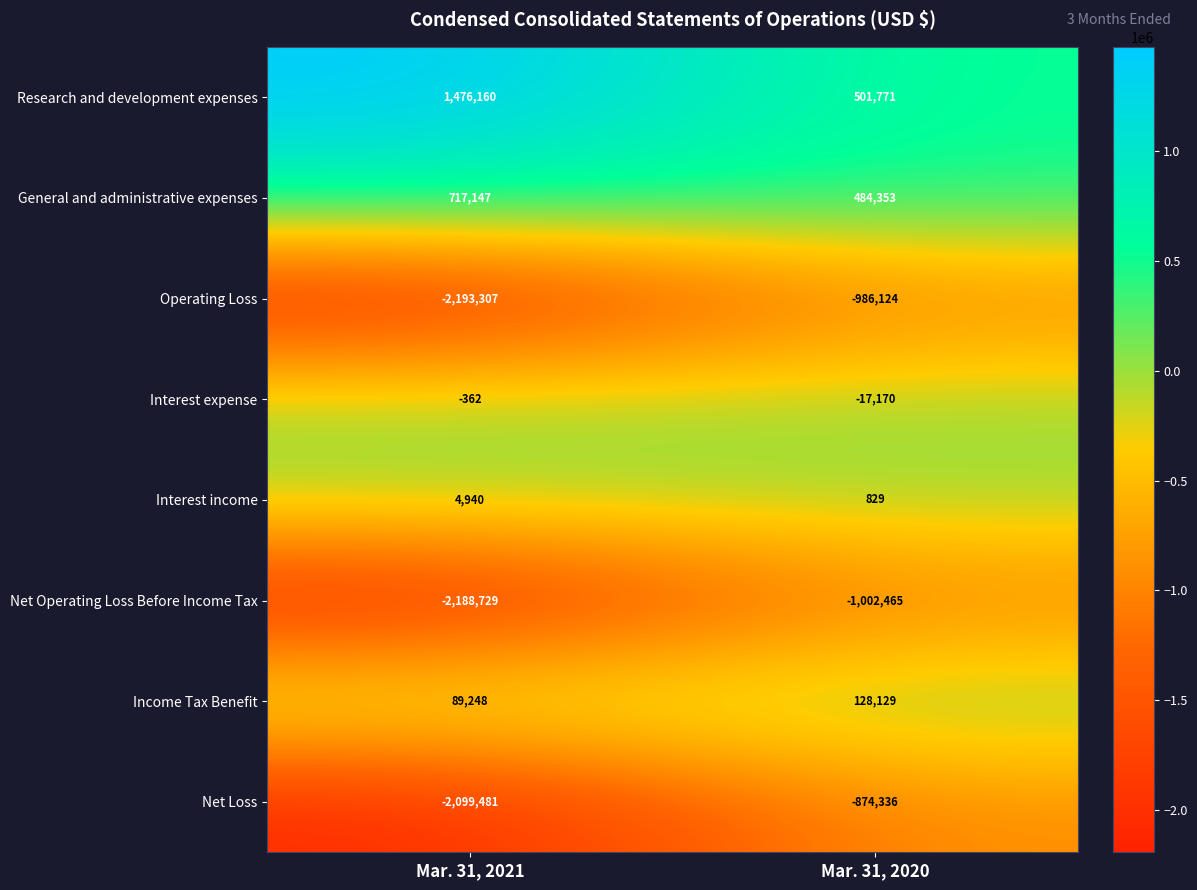

At which category does the chart reach its peak across all series?

Mar. 31, 2021